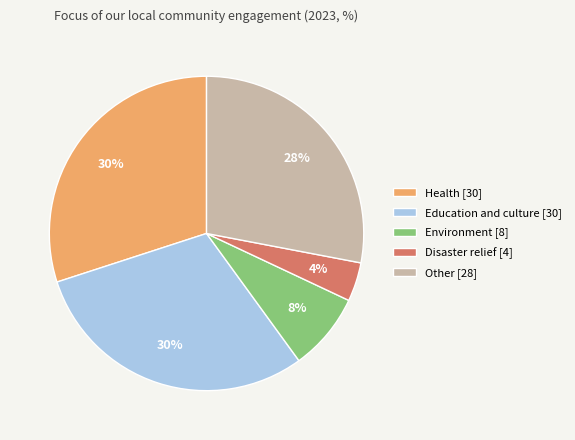

True or false: Environment accounts for 23% of the total.

False